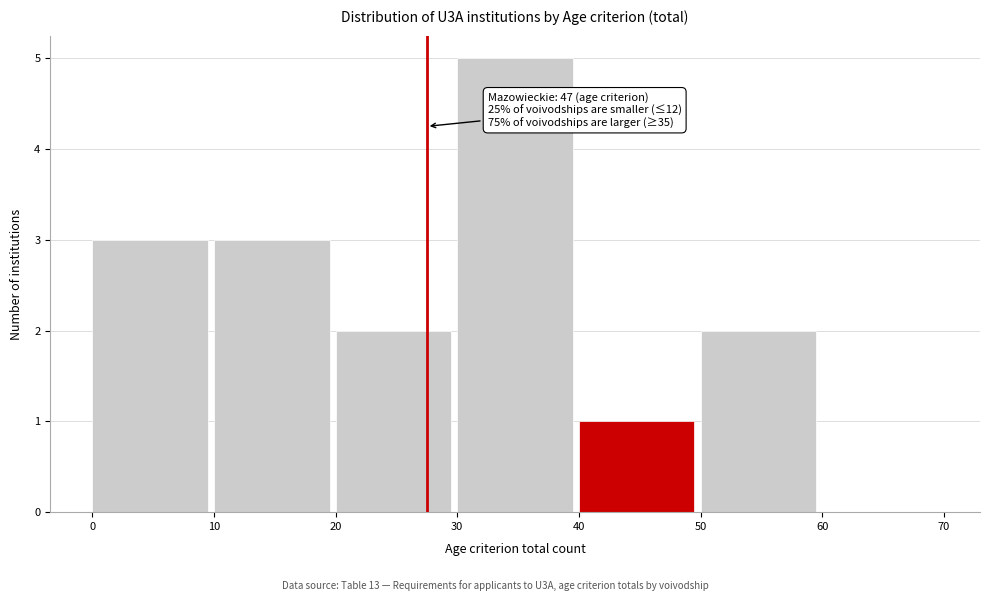

Over which range of the x-axis is the bar tallest?

30 to 40